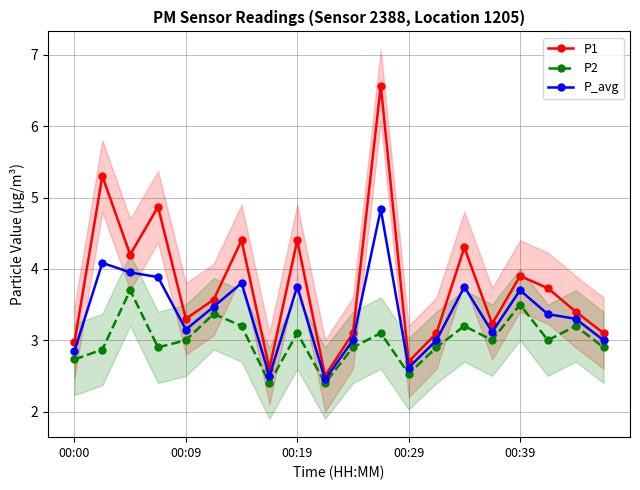

What is the highest value of the P1 series?

6.6